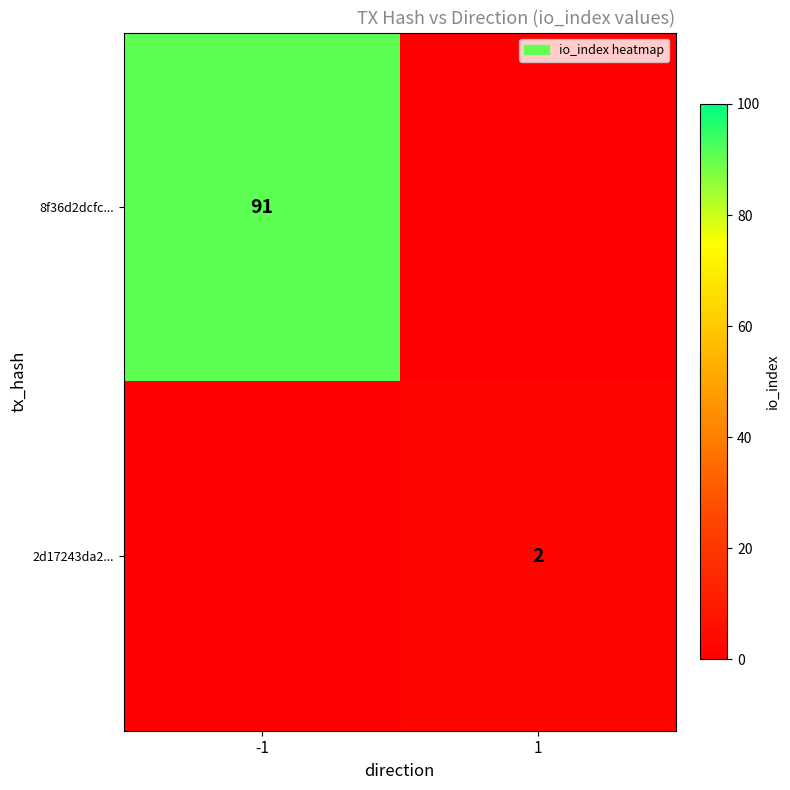

What is the total value across all series at -1?

91